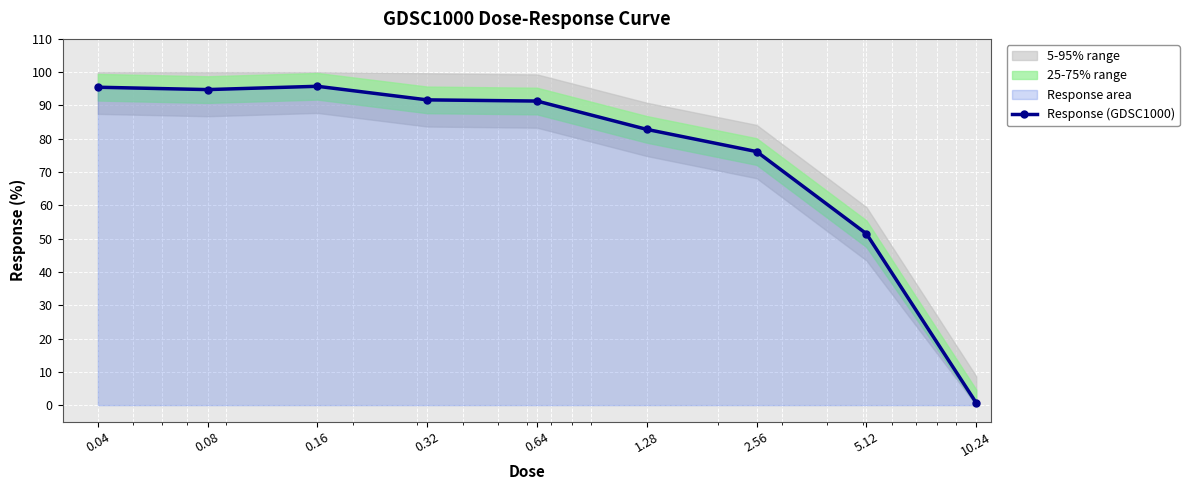

The chart shows a value of 41.7 at 0.64. True or false?

False